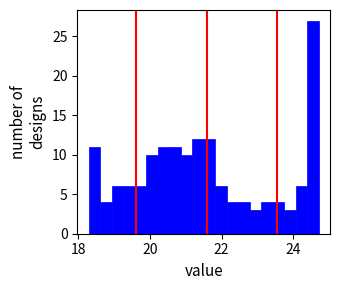

Read against the x-axis, roughly where is the centre of the tallest bar?

24.6